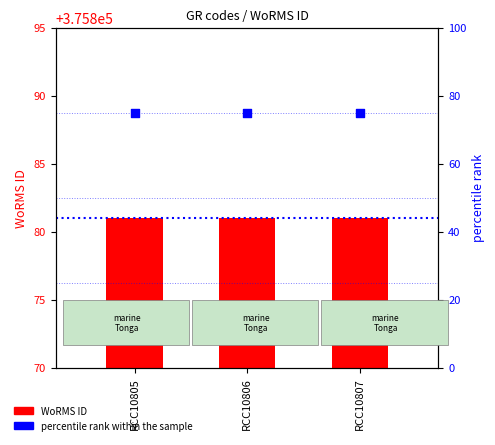

What are all the series names shown in the legend?

WoRMS ID, percentile rank within the sample